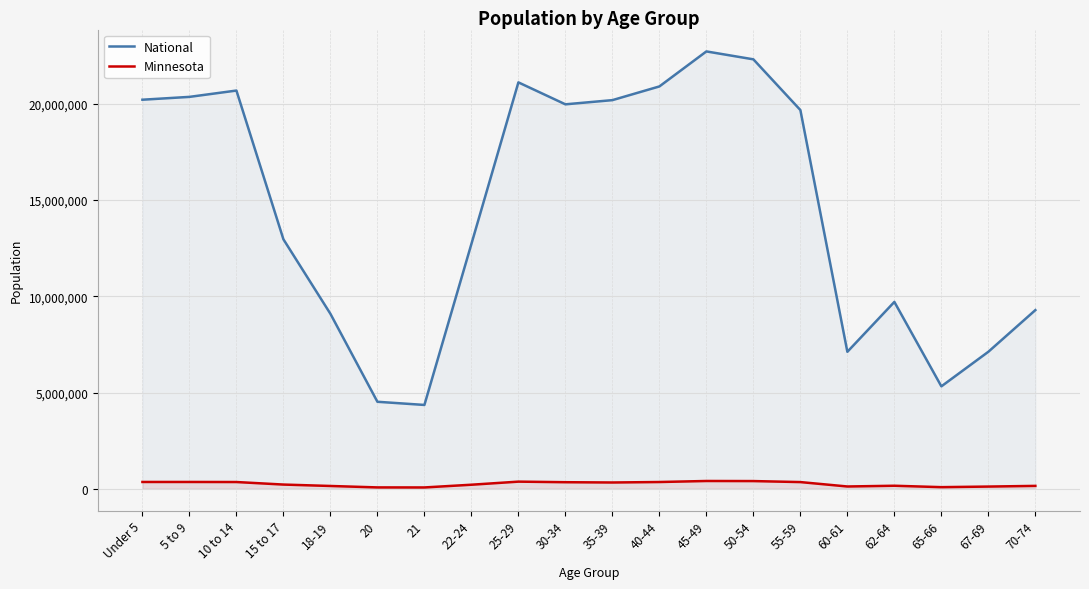

Between 50-54 and 15 to 17, which is larger?

50-54